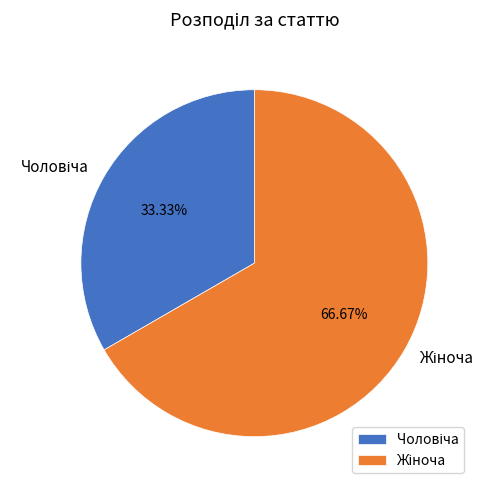

Does any single category account for the majority?

Yes